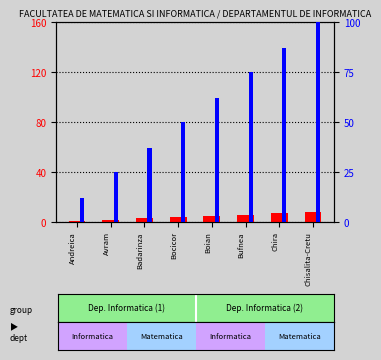

How many groups of bars are there?

8